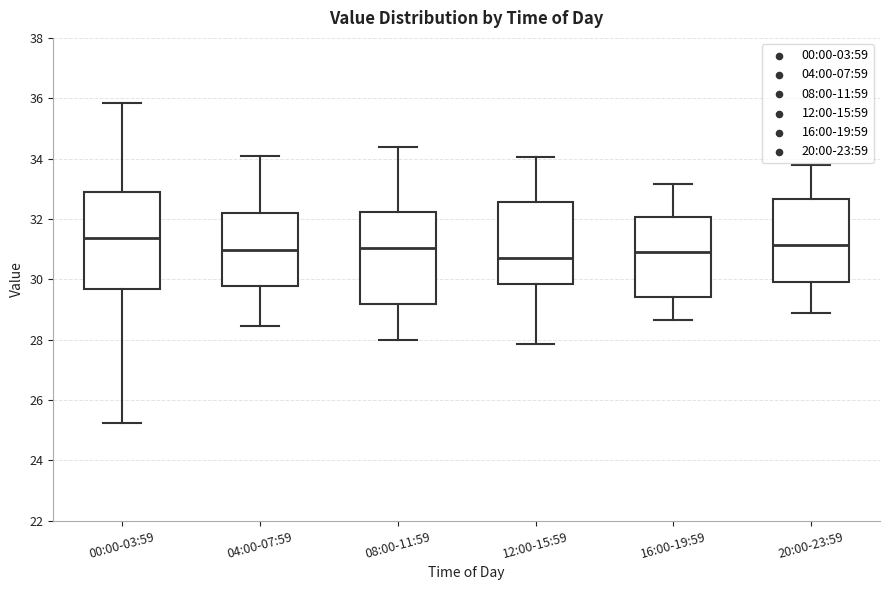

Reading left to right, read every box against the y-axis: the position of its median line, the range the box covers, and the ends of its whiskers. The values are not printed on the chart, so give them approximately, as read against the axis.

00:00-03:59: median 31.4, box 29.6 to 32.8, whiskers 25.2 to 35.8
04:00-07:59: median 31.0, box 29.8 to 32.2, whiskers 28.4 to 34.2
08:00-11:59: median 31.0, box 29.2 to 32.2, whiskers 28.0 to 34.4
12:00-15:59: median 30.8, box 29.8 to 32.6, whiskers 27.8 to 34.0
16:00-19:59: median 31.0, box 29.4 to 32.0, whiskers 28.6 to 33.2
20:00-23:59: median 31.2, box 30.0 to 32.6, whiskers 29.0 to 33.8